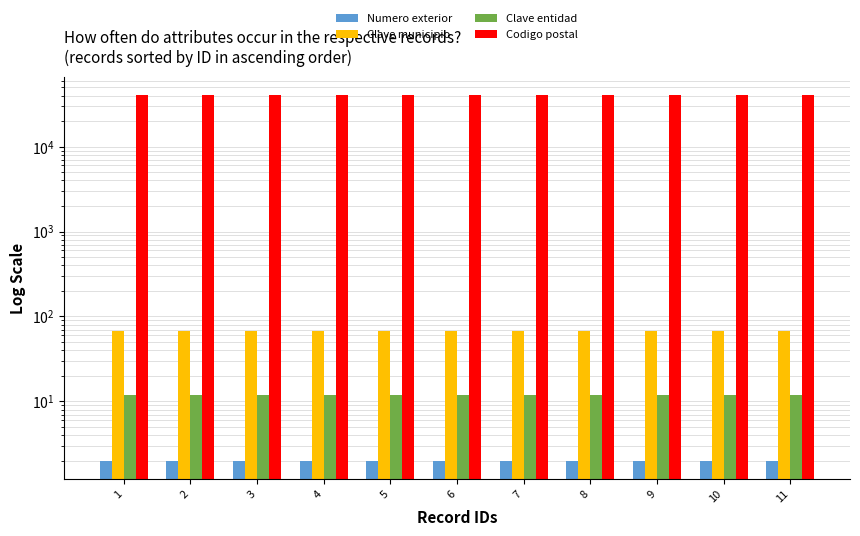

Where is Clave municipio nearest to the value 67?

1